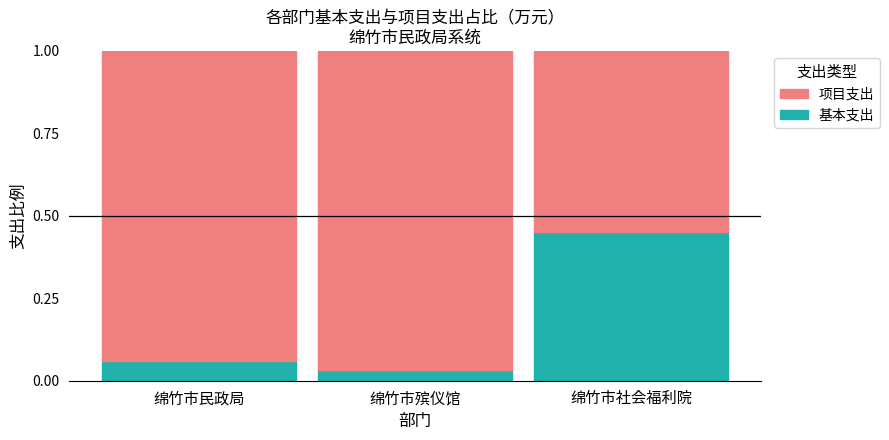

The value of 项目支出 at 绵竹市民政局 is 7755.4. True or false?

False